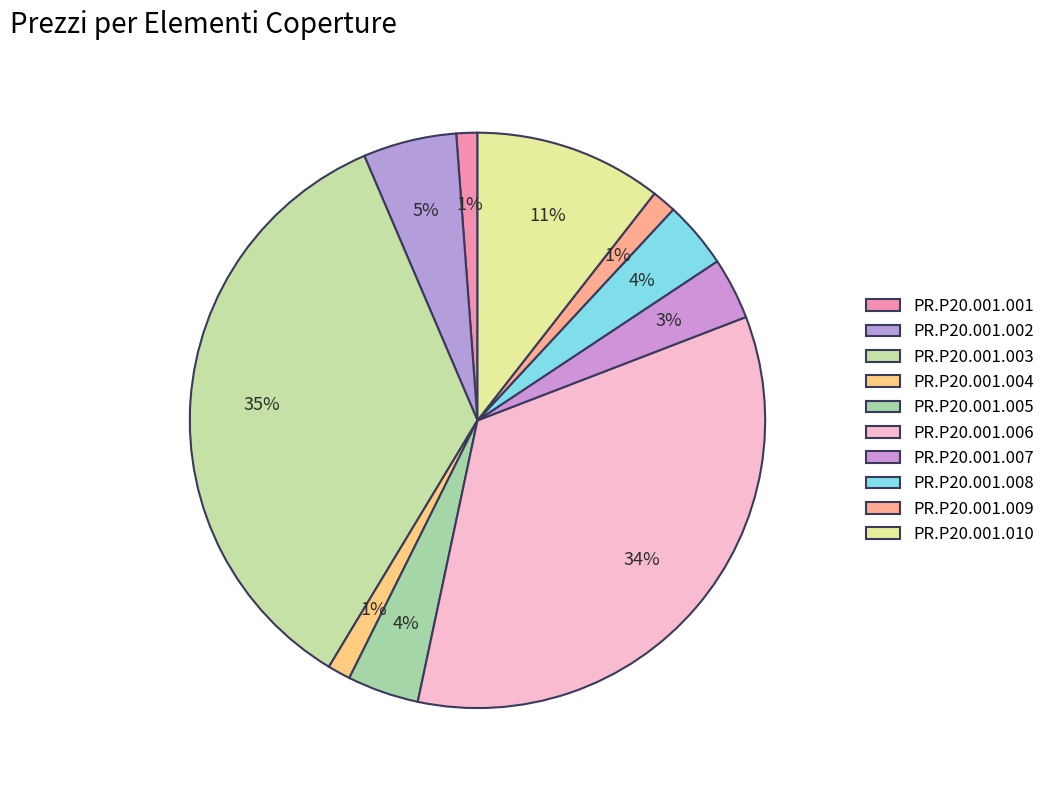

Is PR.P20.001.002 the majority of the pie?

No